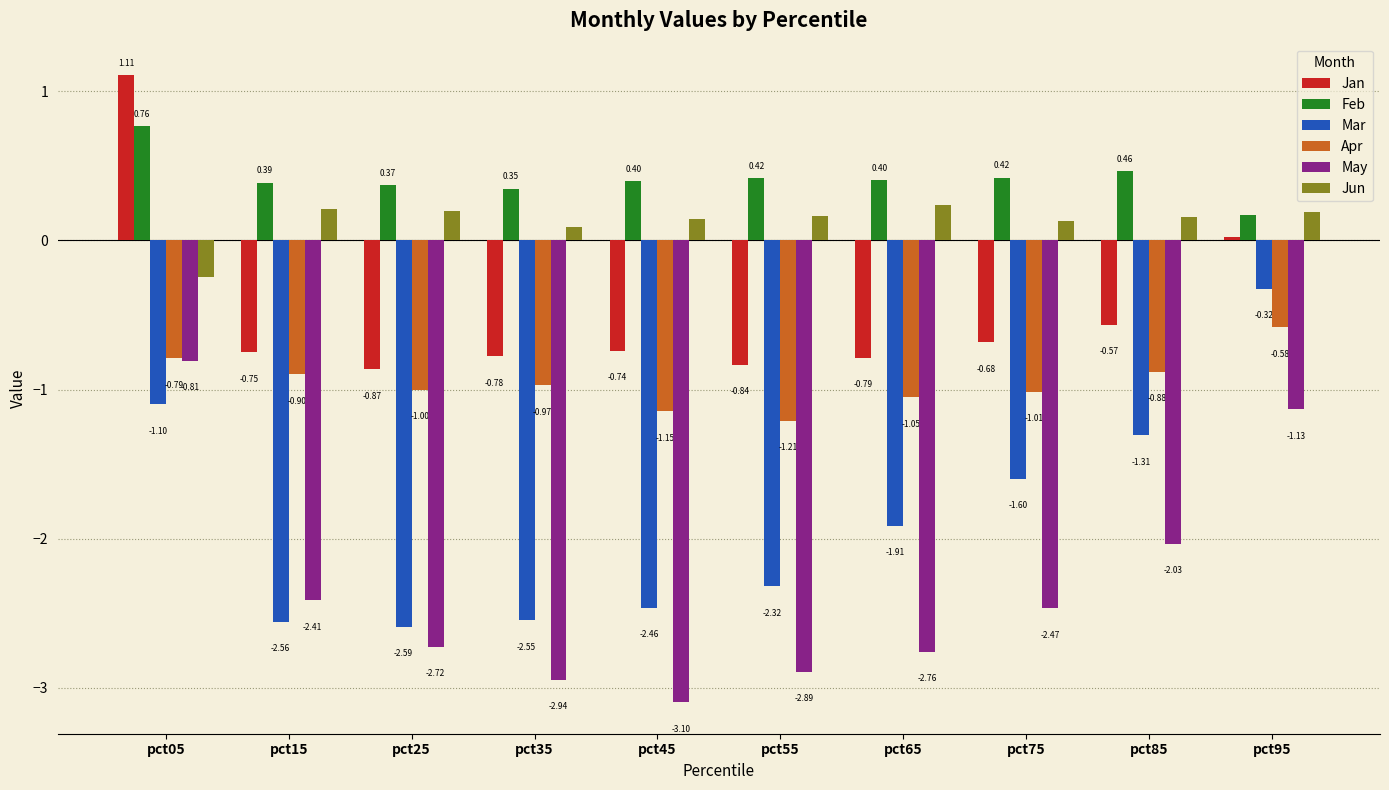

What is the difference between the maximum and minimum values in the Feb series?

0.6